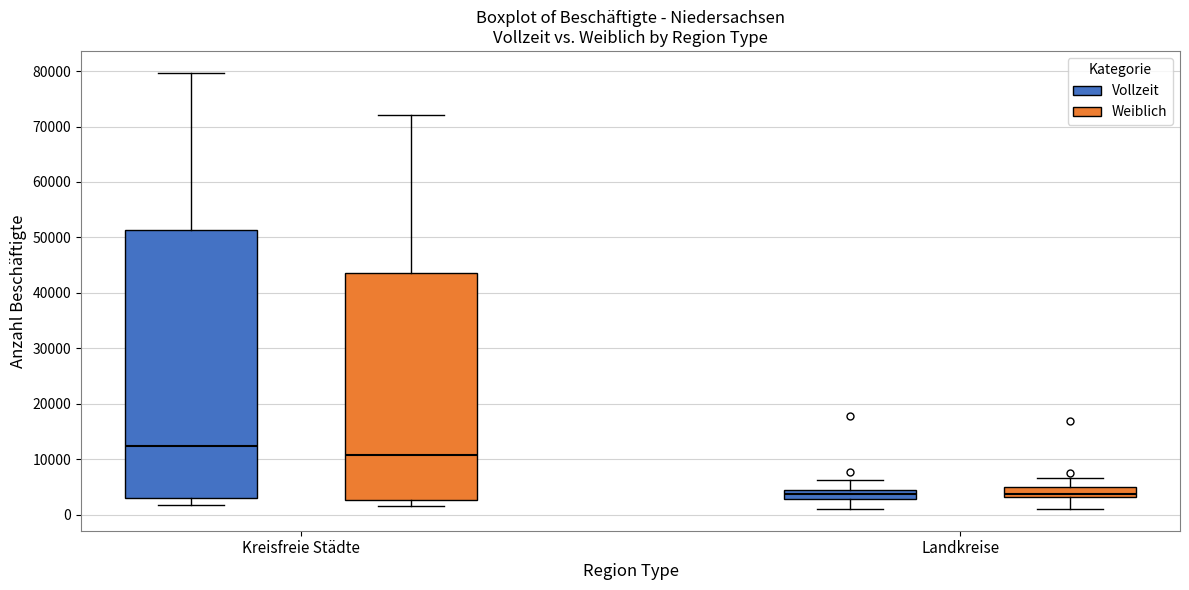

Which box has the highest median line?

Kreisfreie Städte (Vollzeit)